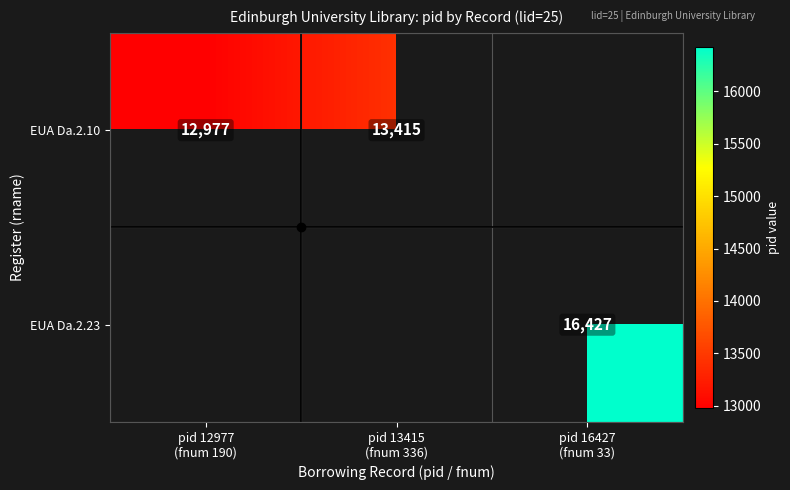

At which label does EUA Da.2.10 reach its peak?

pid 13415 (fnum 336)